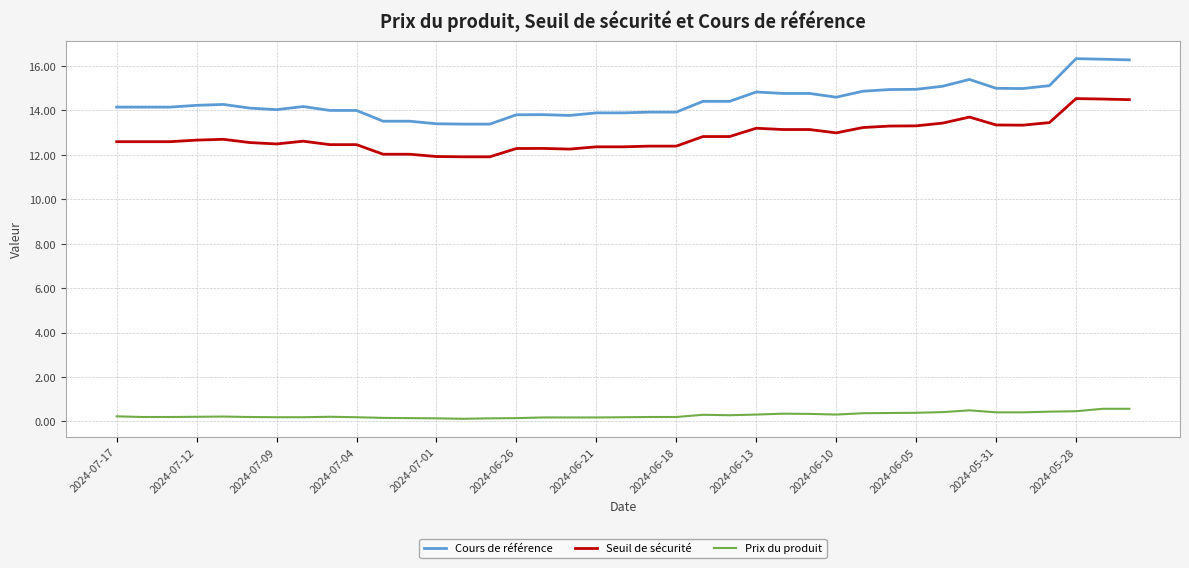

How many lines are shown in the chart?

3